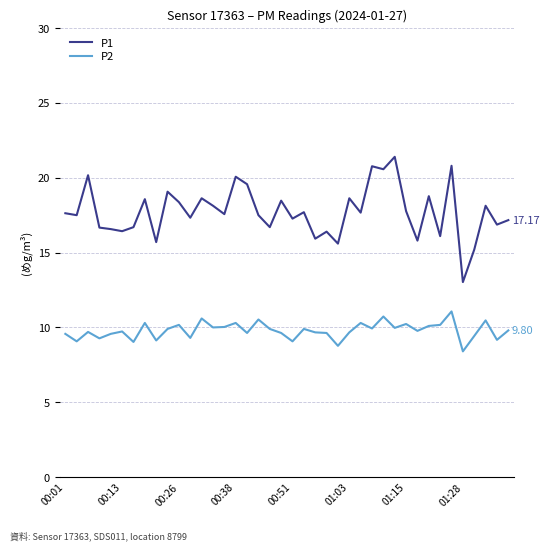

What is the difference between the maximum and minimum values in the P1 series?

8.4